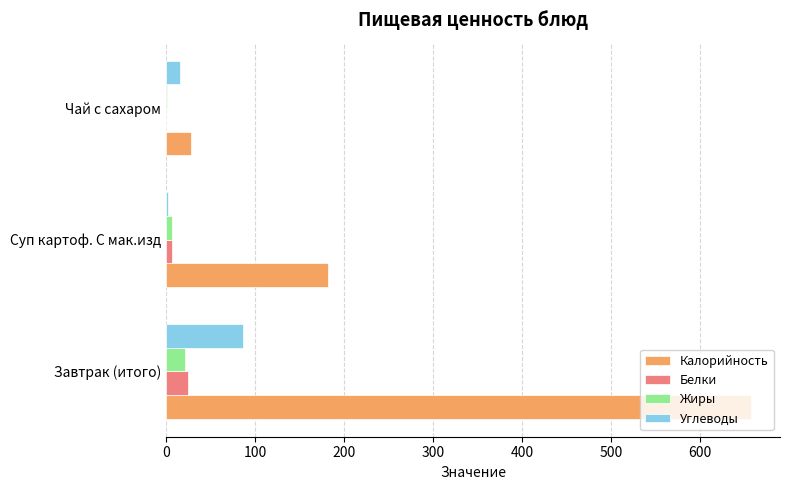

Which series changed the most between Завтрак (итого) and Чай с сахаром?

Калорийность